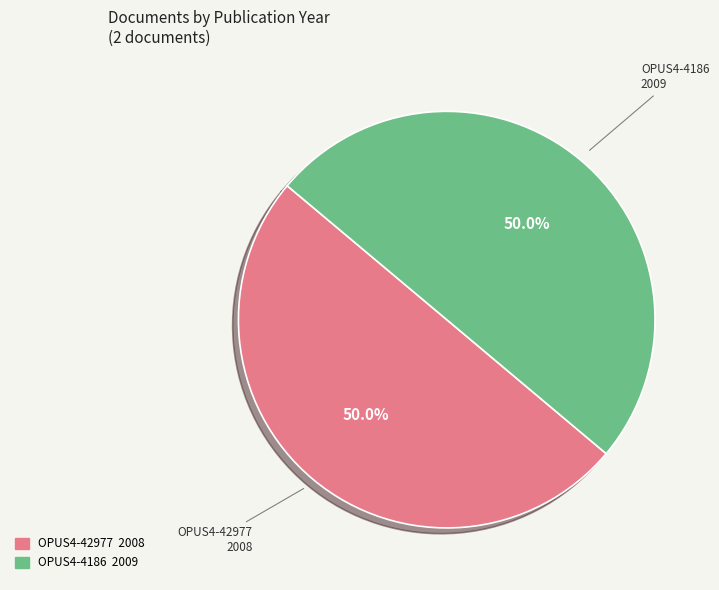

The OPUS4-4186 slice represents 59% of the pie. True or false?

False